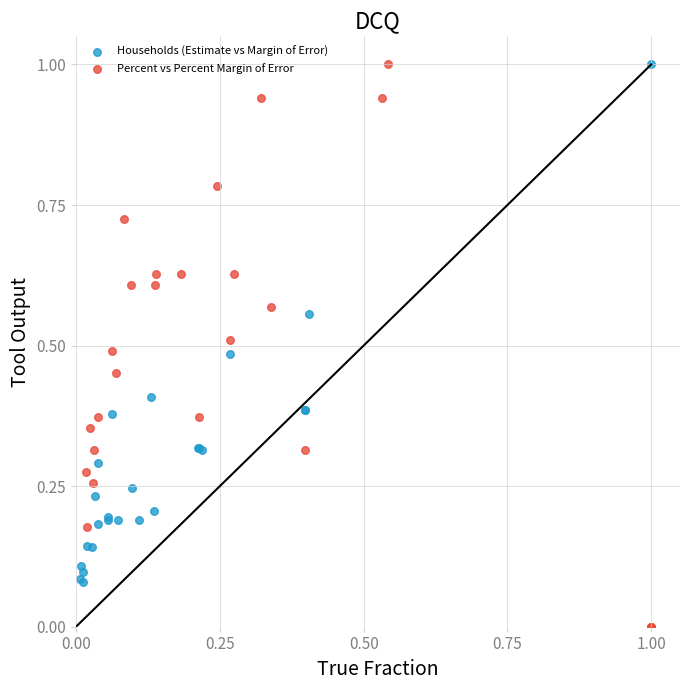

What are all the series names shown in the legend?

Households (Estimate vs Margin of Error), Percent vs Percent Margin of Error